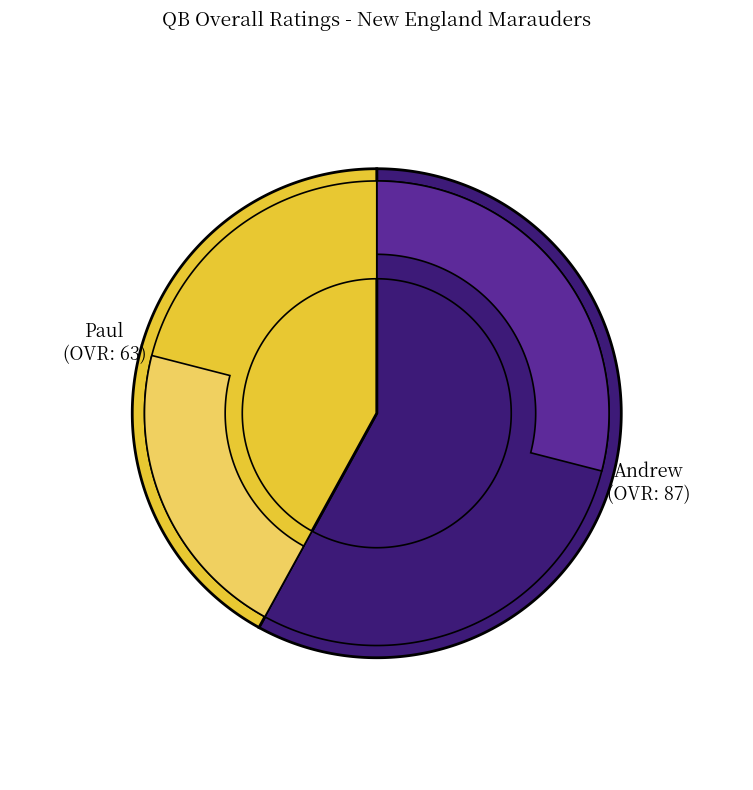

The Paul slice represents 42% of the pie. True or false?

True